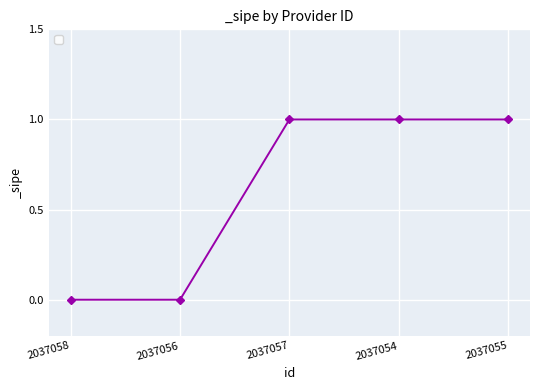

Approximately how many times larger is the value at 2037057 compared to 2037055?

1.0